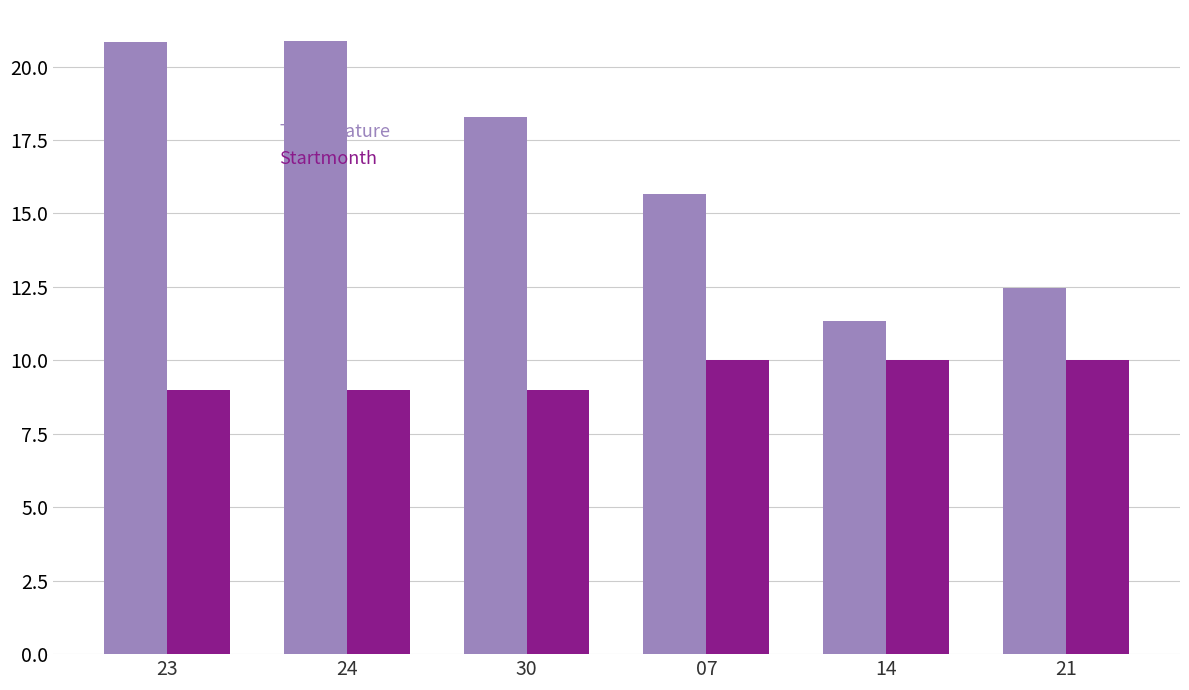

How many data points does each series have?

6